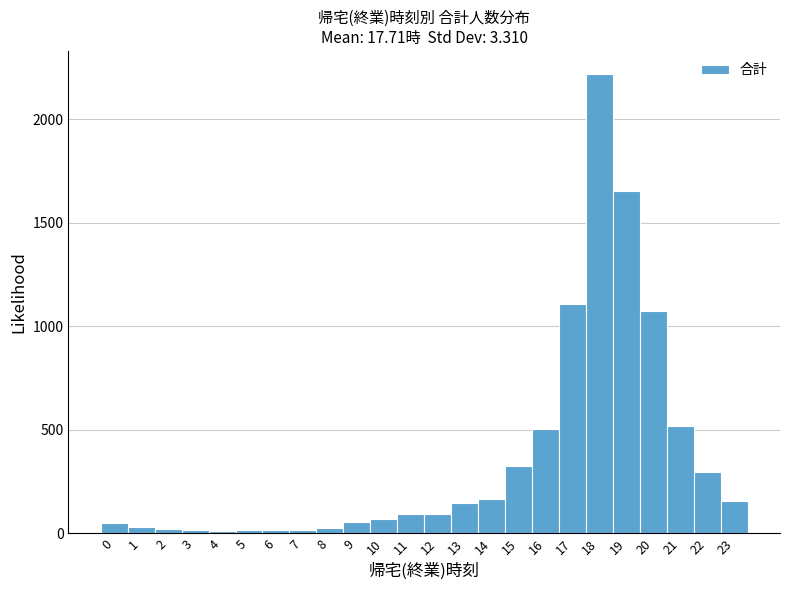

Which range on the x-axis has the tallest bar?

17.5 to 18.5